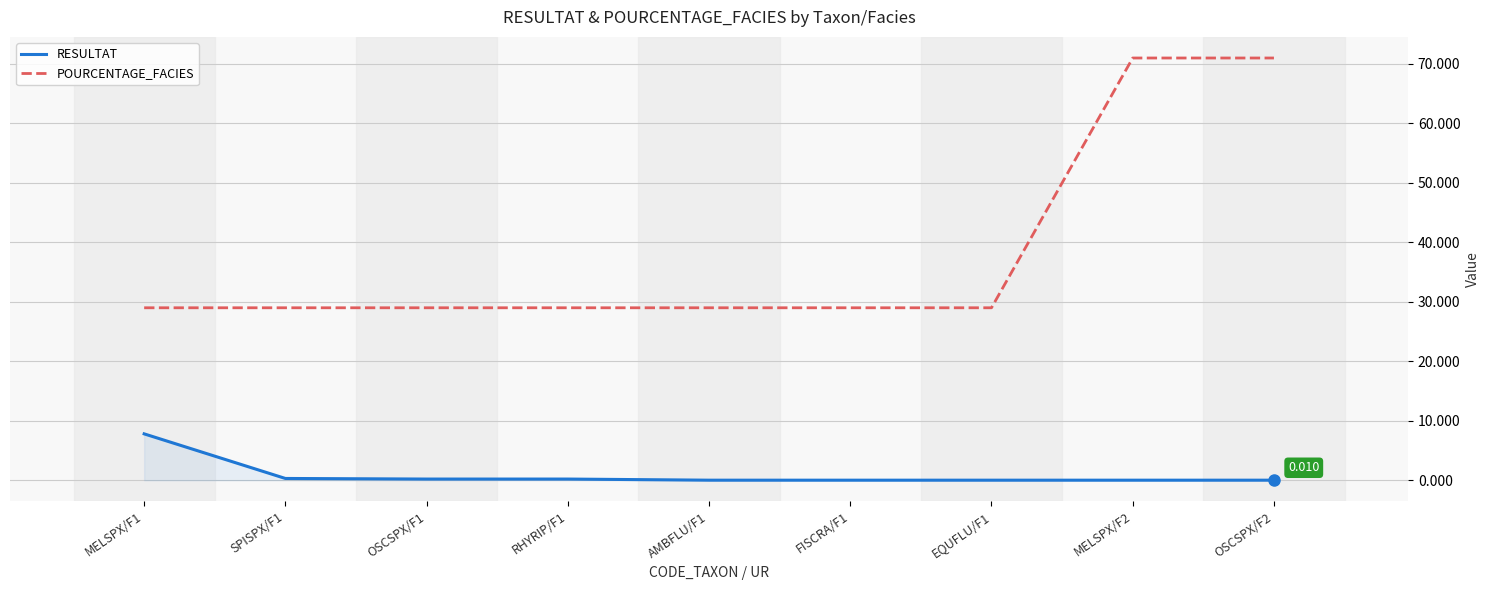

Which series has the largest total across all categories?

POURCENTAGE_FACIES